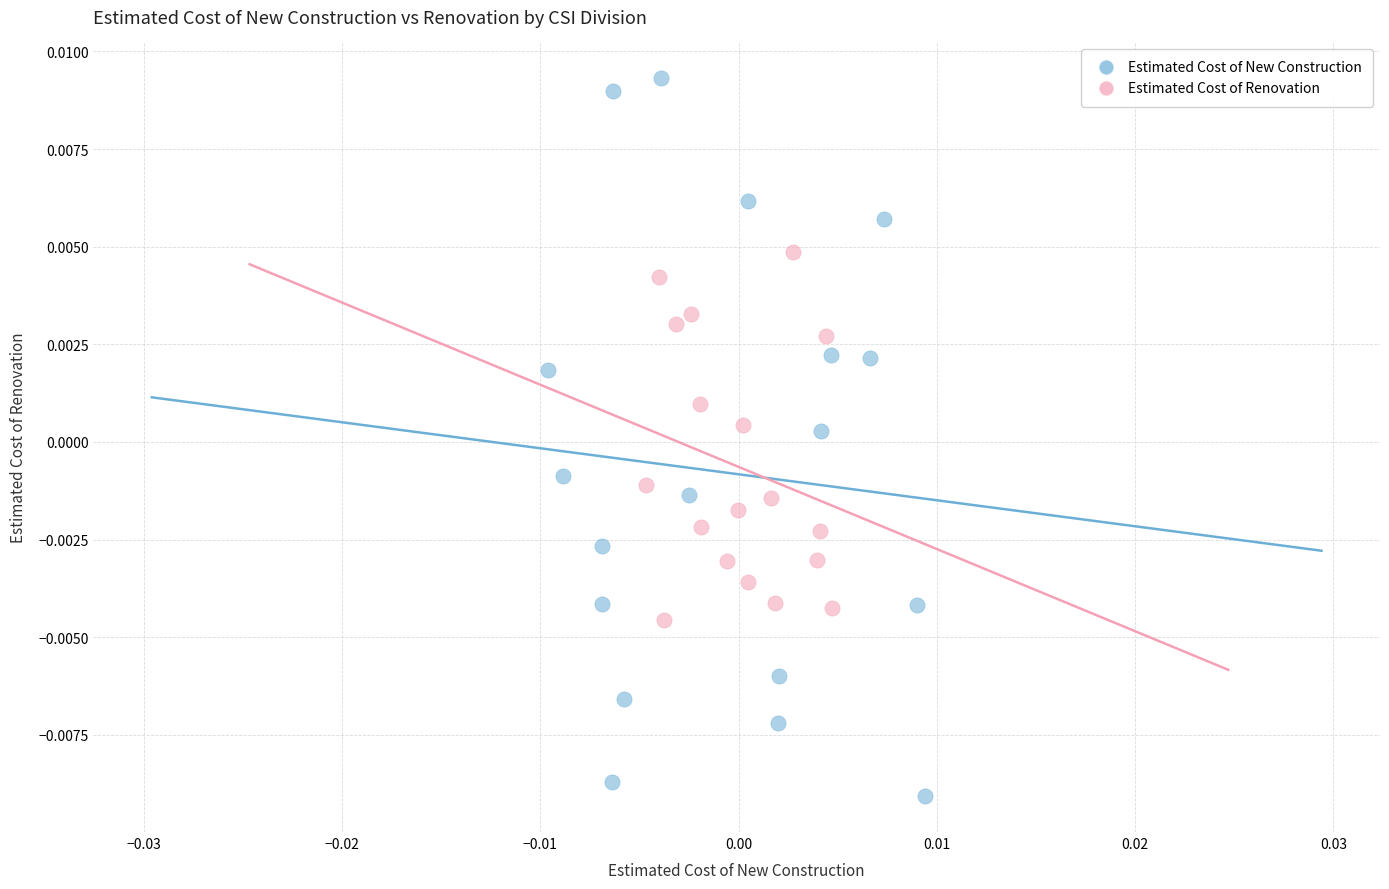

What are all the series names shown in the legend?

Estimated Cost of New Construction, Estimated Cost of Renovation